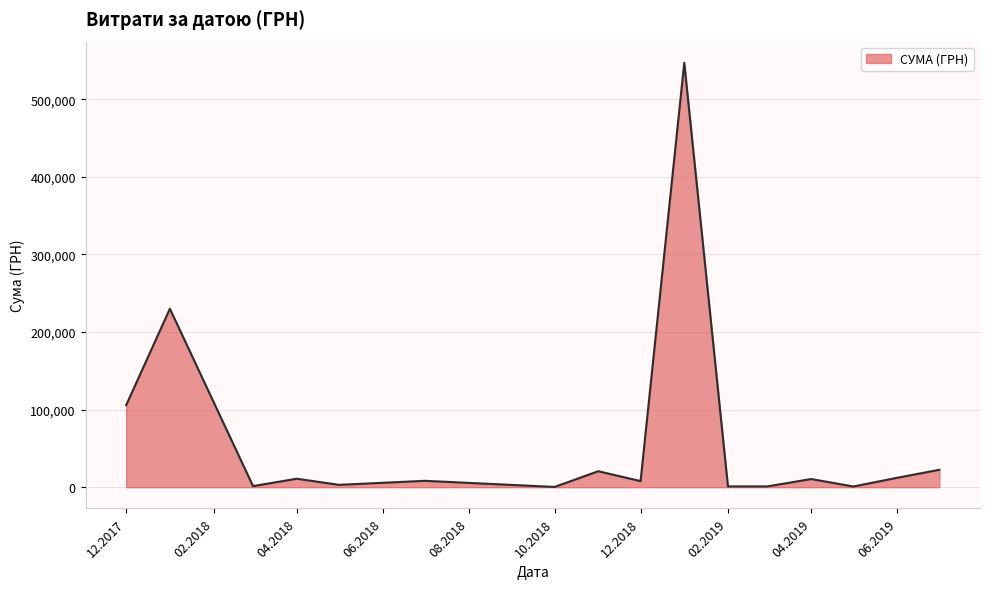

What is the difference between the maximum and minimum values?

546569.7